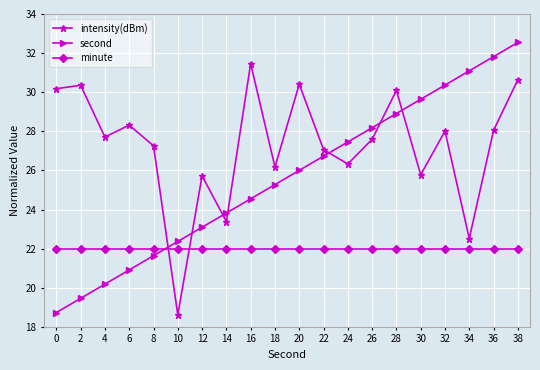

At 30, list the series in order from largest to smallest.

second, intensity(dBm), minute